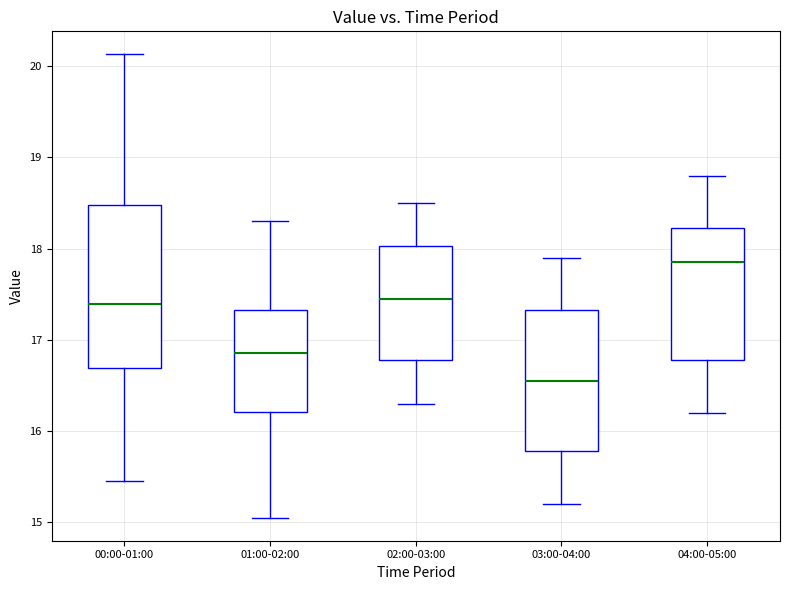

Which box has the highest median line?

04:00-05:00